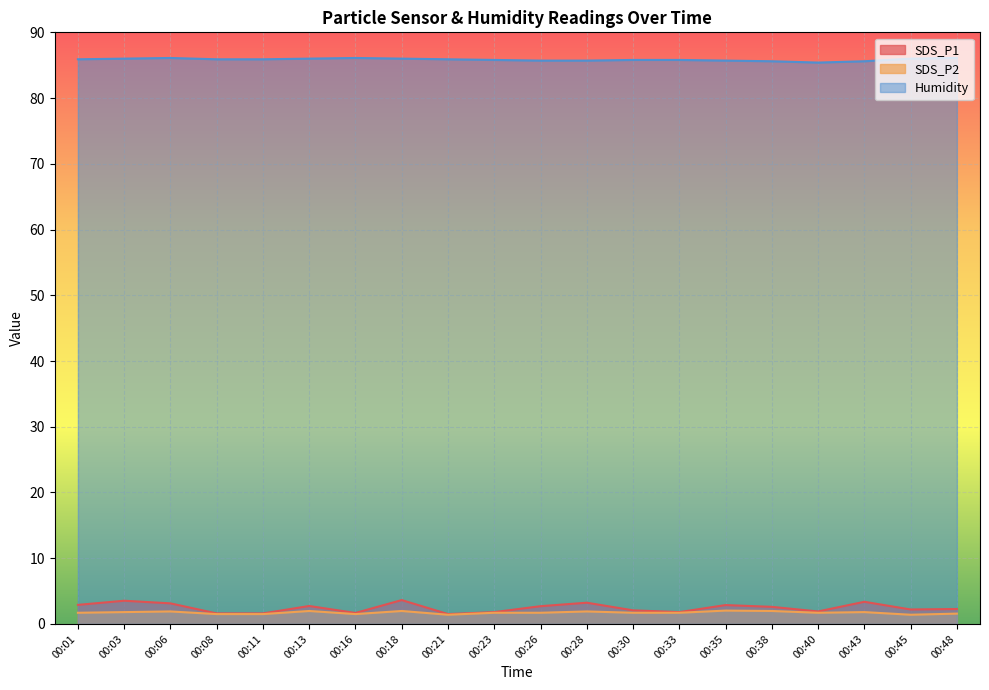

Is the value of SDS_P1 at 00:28 greater than the value of Humidity at 00:38?

No